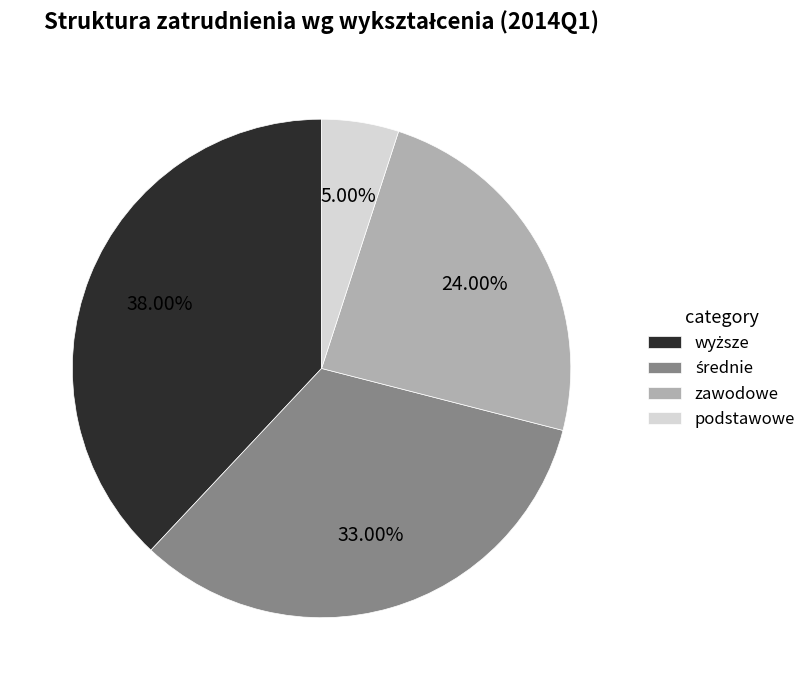

What percentage is the podstawowe slice, to the nearest percent?

5%